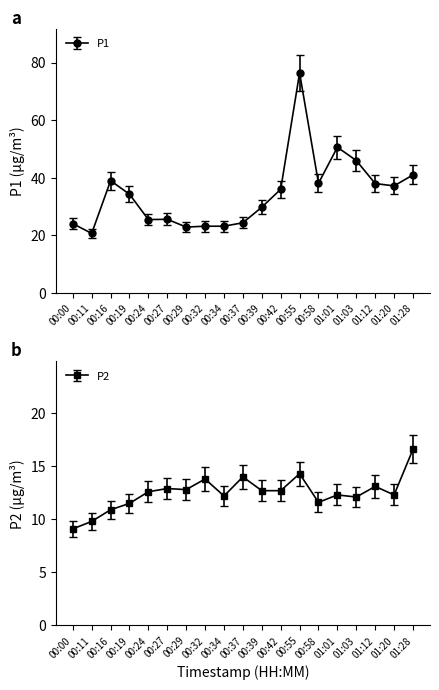

Reading left to right, what are all the values shown in this chart?

P1: 24.1	20.7	39.0	34.3	25.5	25.6	22.9	23.2	23.2	24.4	29.8	36.0	76.4	38.1	50.6	46.0	38.0	37.2	41.0
P2: 9.1	9.8	10.9	11.5	12.6	12.9	12.8	13.8	12.2	14.0	12.7	12.7	14.3	11.6	12.3	12.1	13.1	12.3	16.6